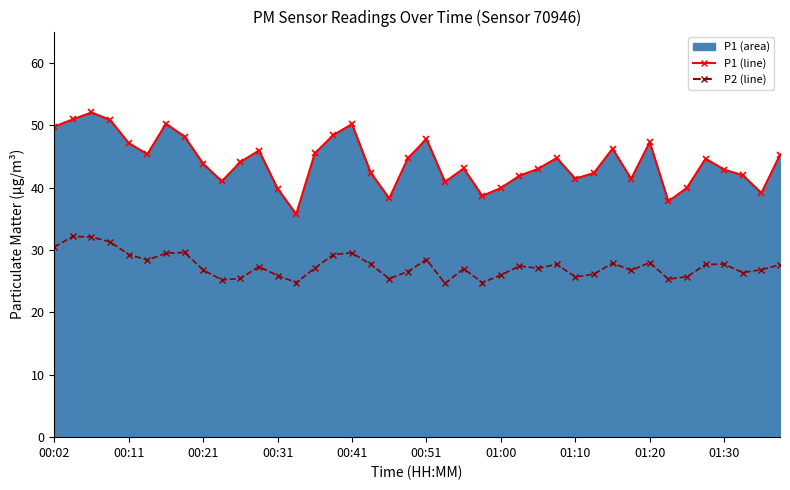

What is the difference between the P1 (line) values at 14 and 15?

3.0